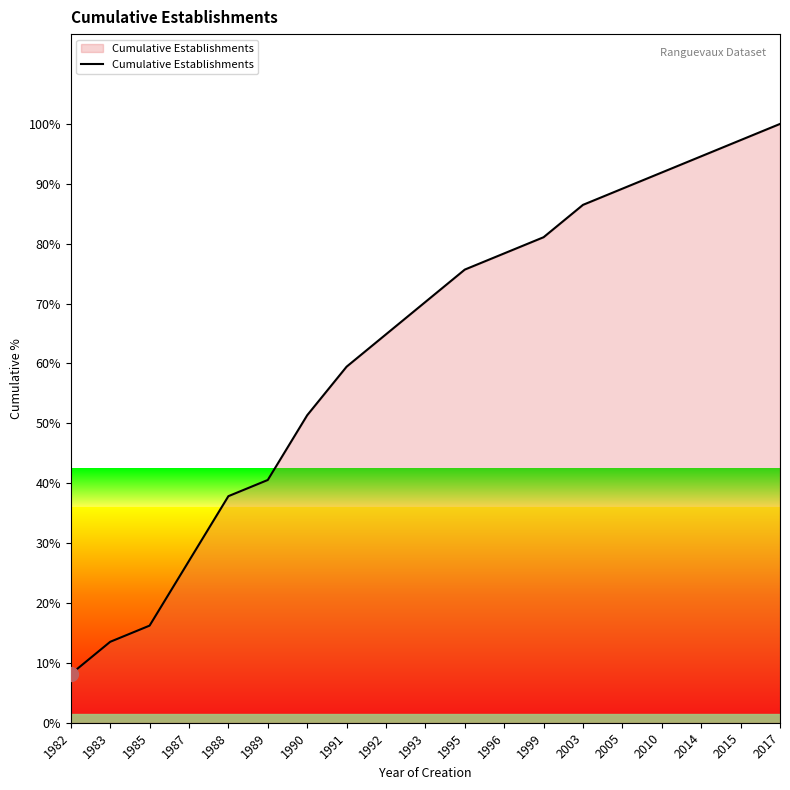

Count the number of values greater than 70.

10